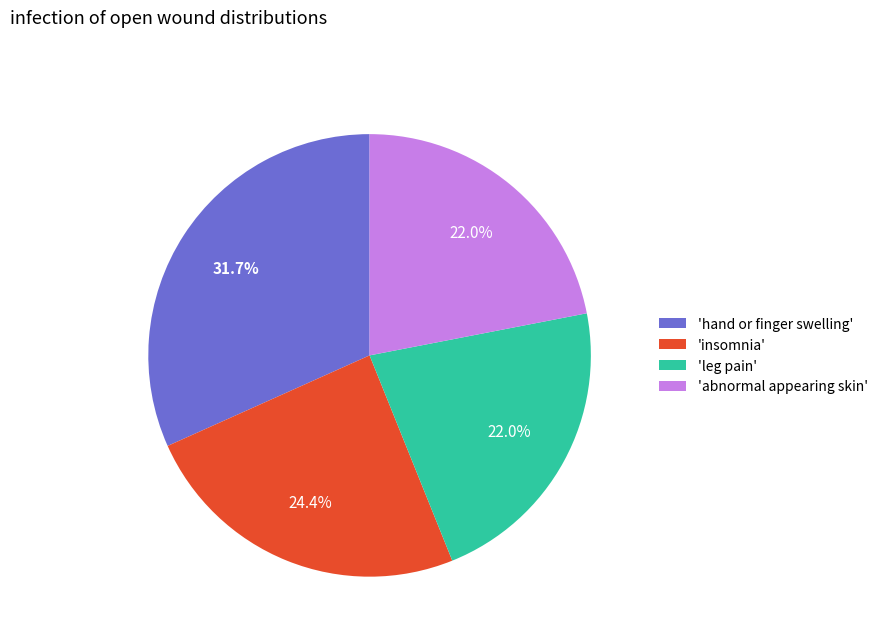

Is there a majority slice in this chart?

No